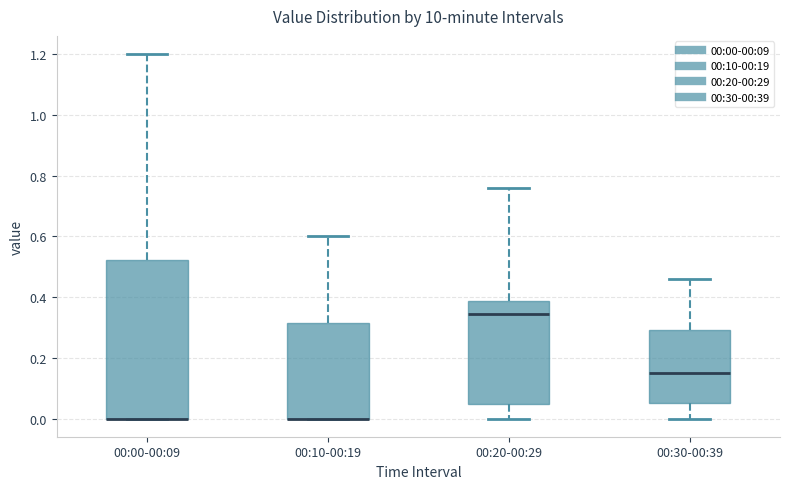

Reading left to right, transcribe this box plot: for each box, give where its median line is, the range the box spans, and where its two whiskers end, as read against the y-axis. The values are not printed on the chart, so give them approximately, as read against the axis.

00:00-00:09: median 0.00 (drawn on the box's lower edge), box 0.00 to 0.52, whiskers 0.00 to 1.20
00:10-00:19: median 0.00 (drawn on the box's lower edge), box 0.00 to 0.32, whiskers 0.00 to 0.60
00:20-00:29: median 0.34, box 0.04 to 0.38, whiskers 0.00 to 0.76
00:30-00:39: median 0.16, box 0.06 to 0.30, whiskers 0.00 to 0.46